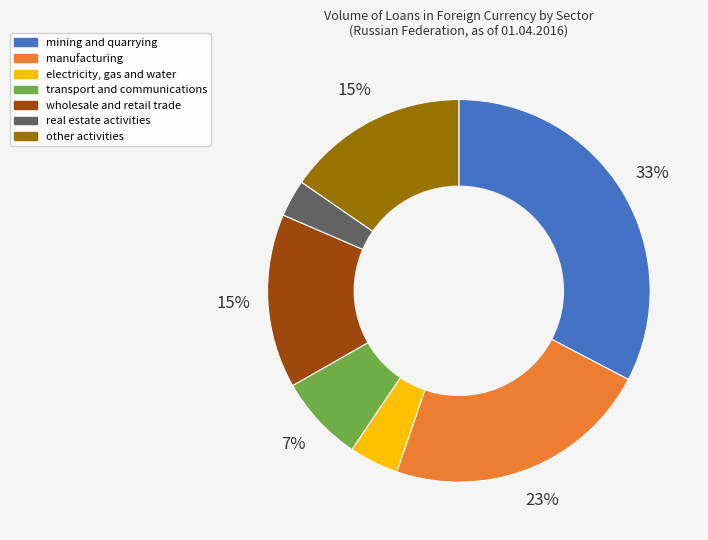

True or false: manufacturing accounts for 32% of the total.

False